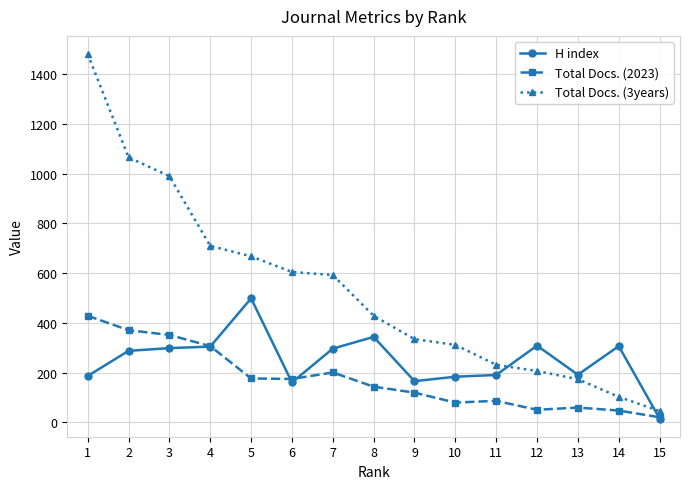

Is the value of Total Docs. (3years) at 12 greater than the value of Total Docs. (2023) at 2?

No